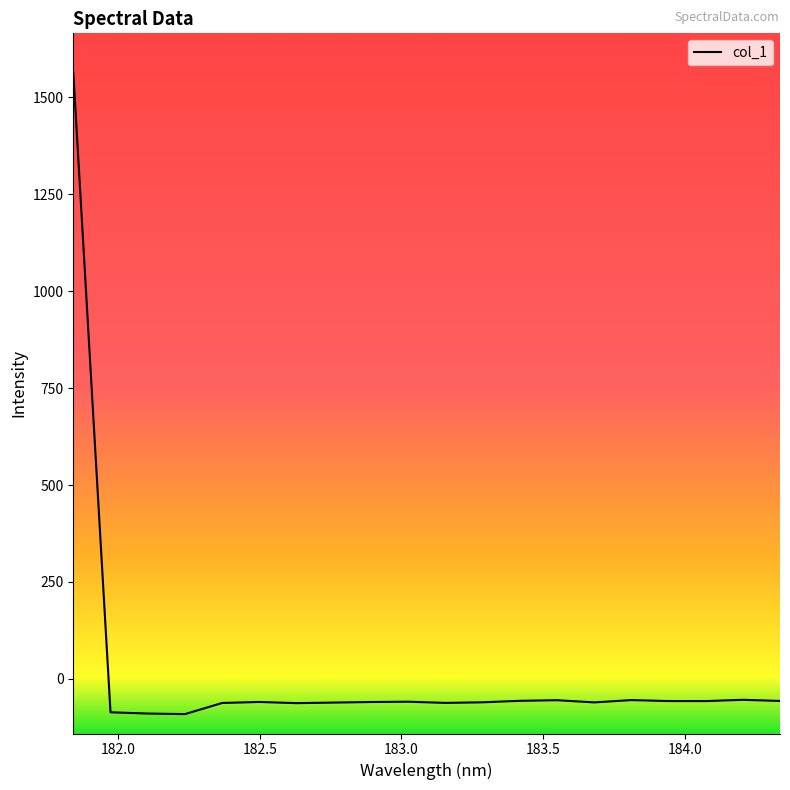

What is the difference between the maximum and minimum values?

1655.7